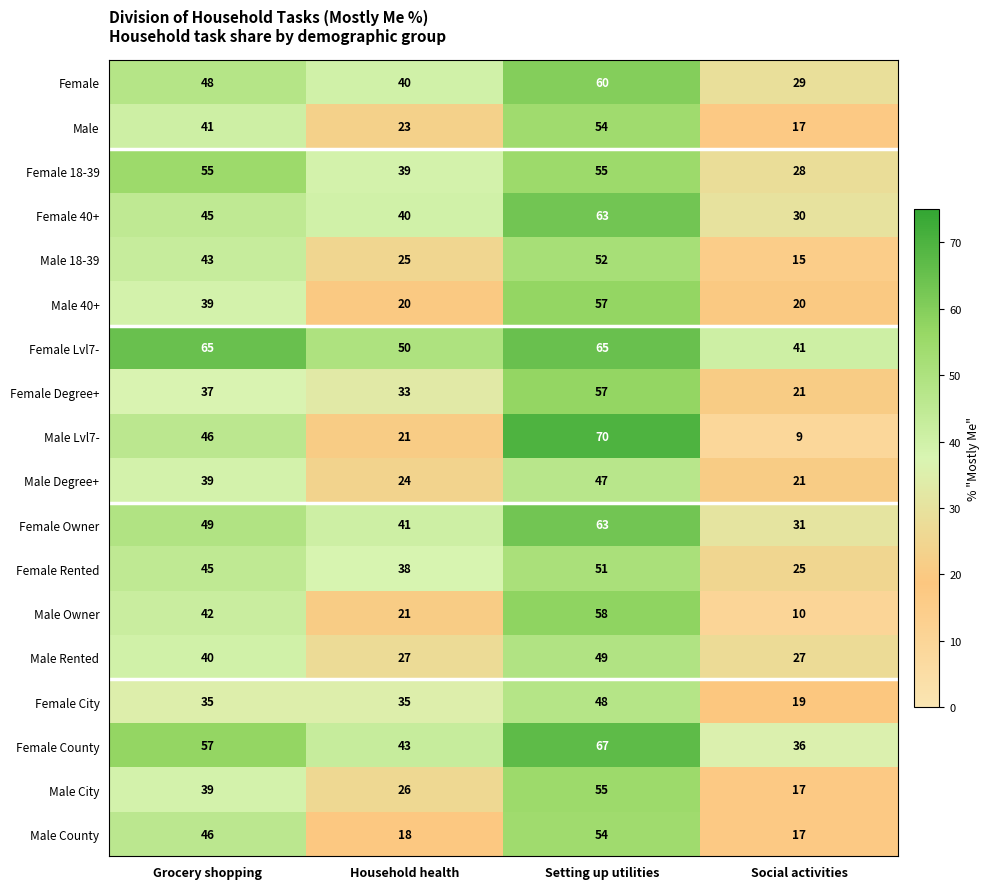

Is it true that Female Lvl7- equals 54 at Social activities?

False